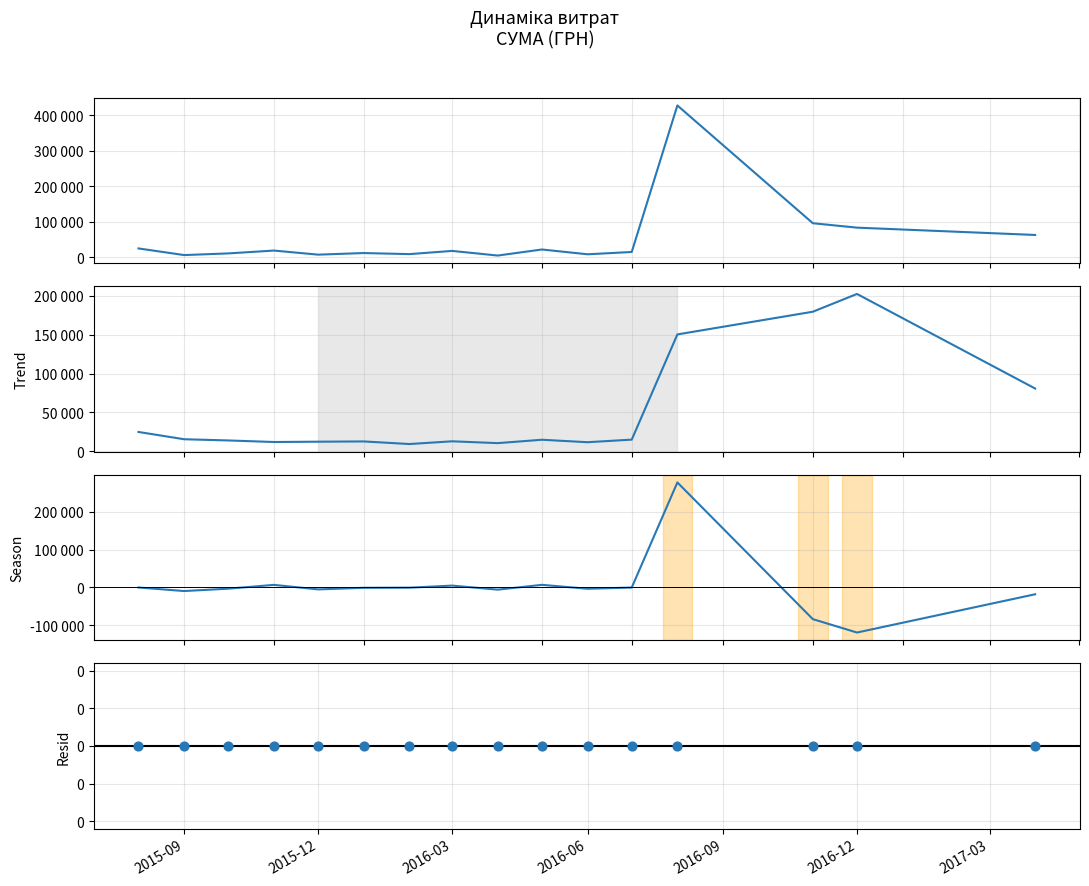

Which series has the widest spread of Y values?

СУМА (ГРН)